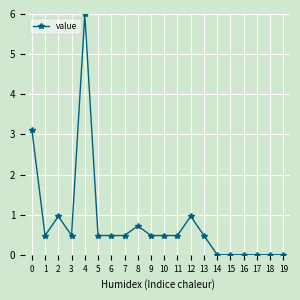

What is the sum of all values?

16.1